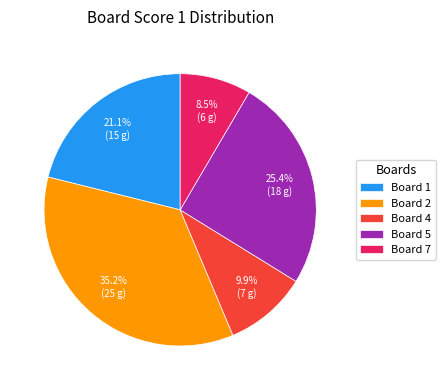

Which slice is the smallest?

Board 7